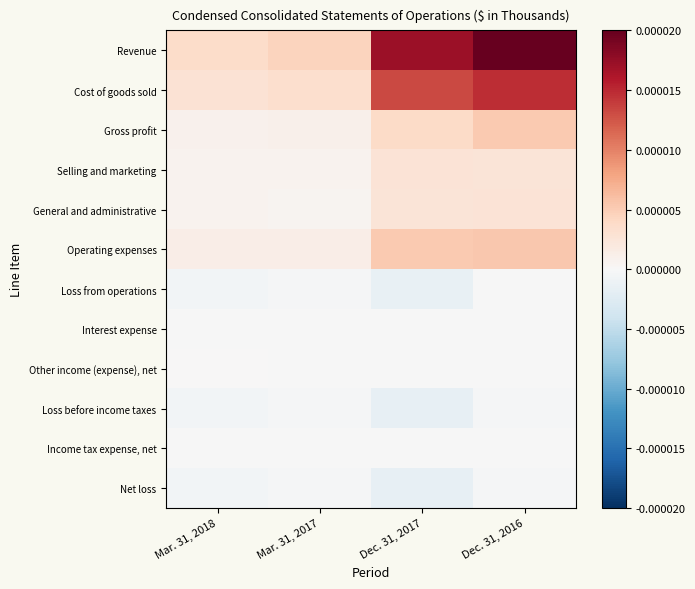

Between Mar. 31, 2017 and Dec. 31, 2017, which series saw the biggest shift?

Revenue